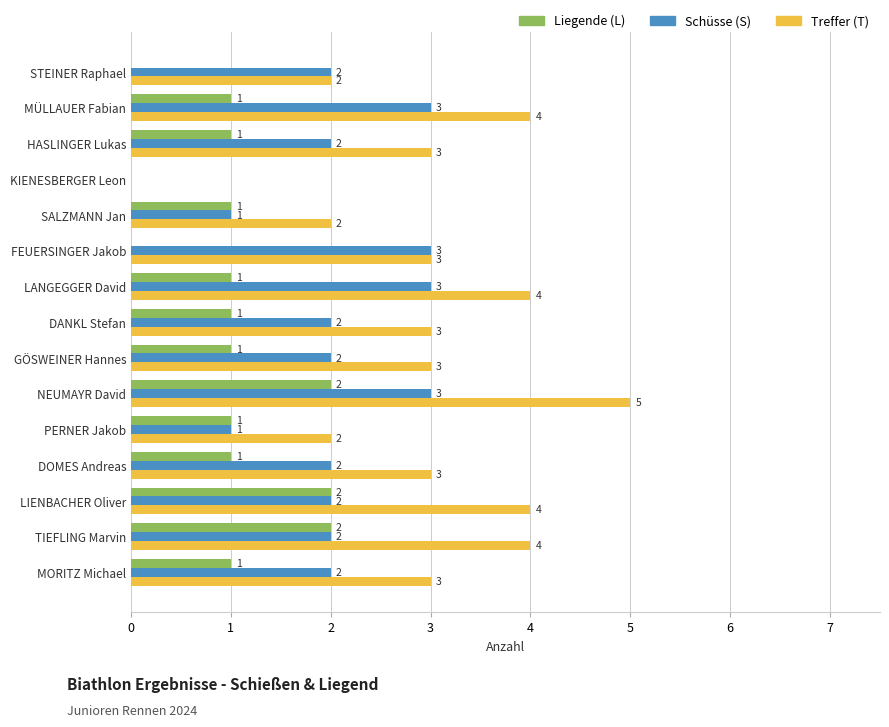

Which category has the highest value across all series?

NEUMAYR David